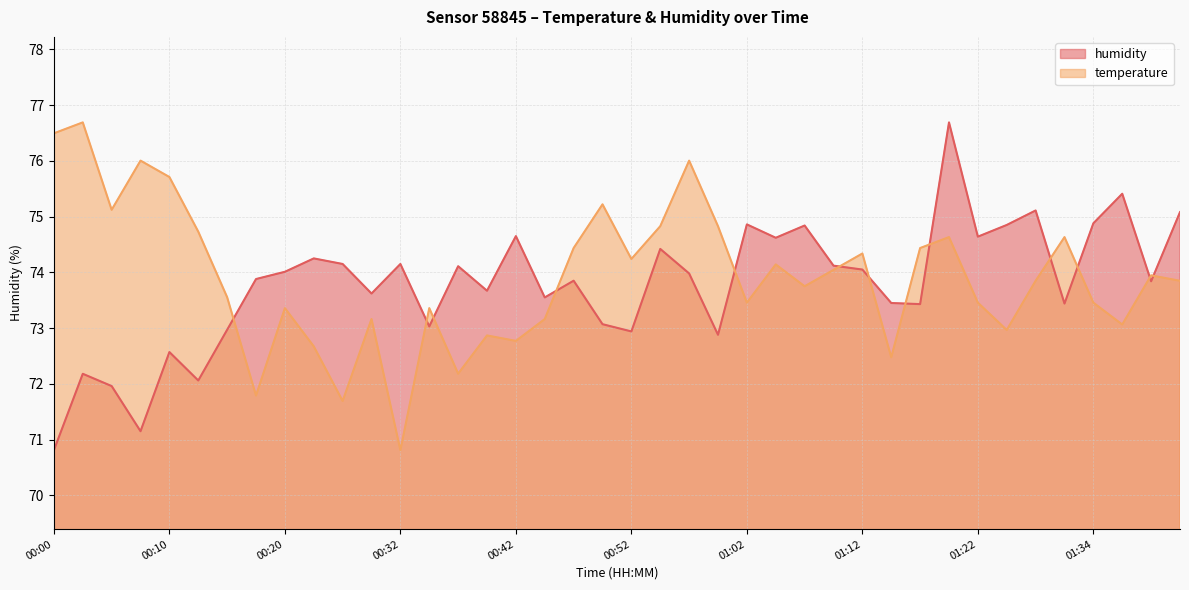

How many lines are shown in the chart?

2